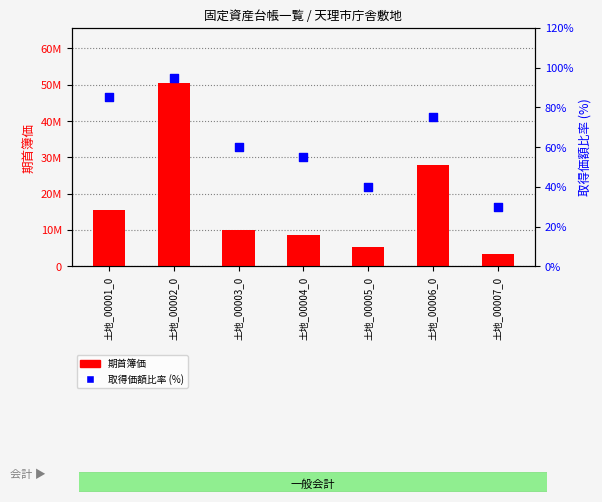

What is the total value across all series at 土地_00001_0?

15459367